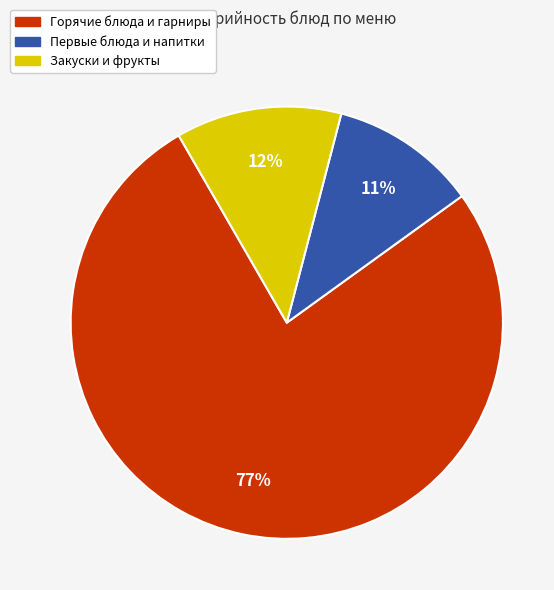

To the nearest percent, what is the average slice percentage?

33%